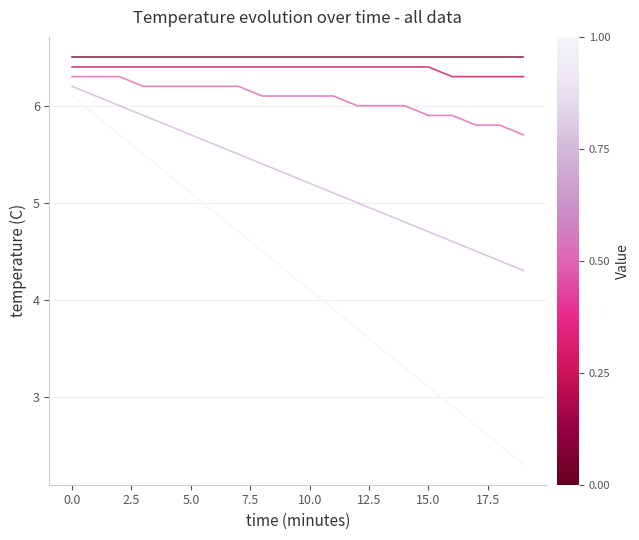

What is the maximum value shown in the chart?

6.5